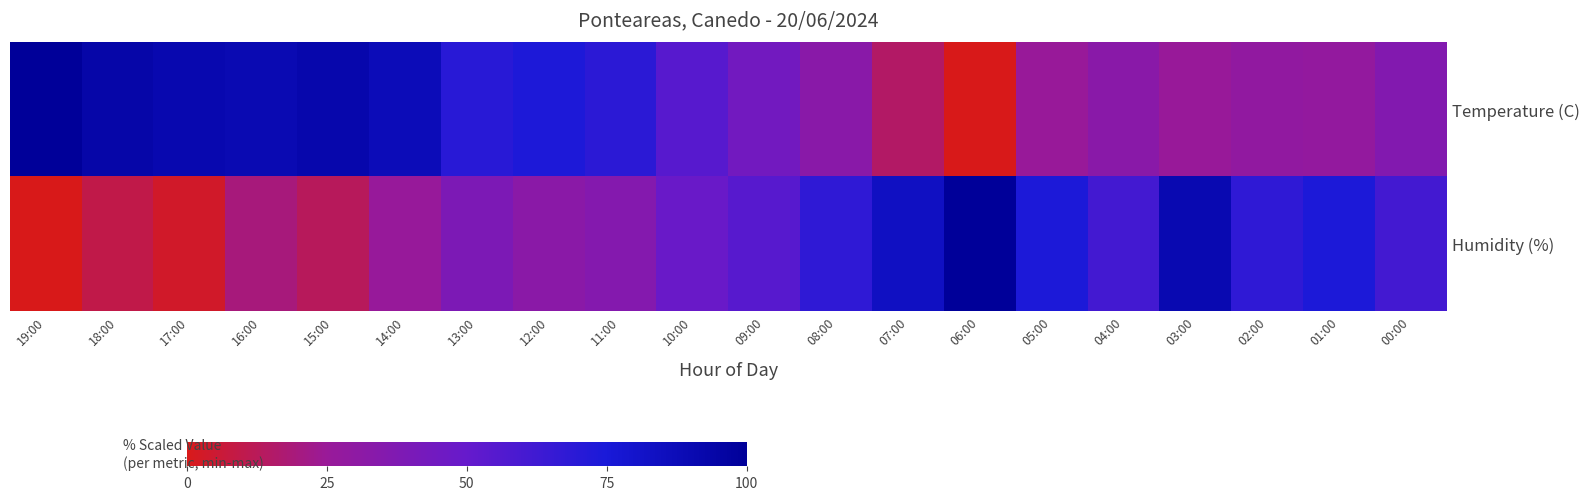

At how many categories does at least one series exceed 31?

20